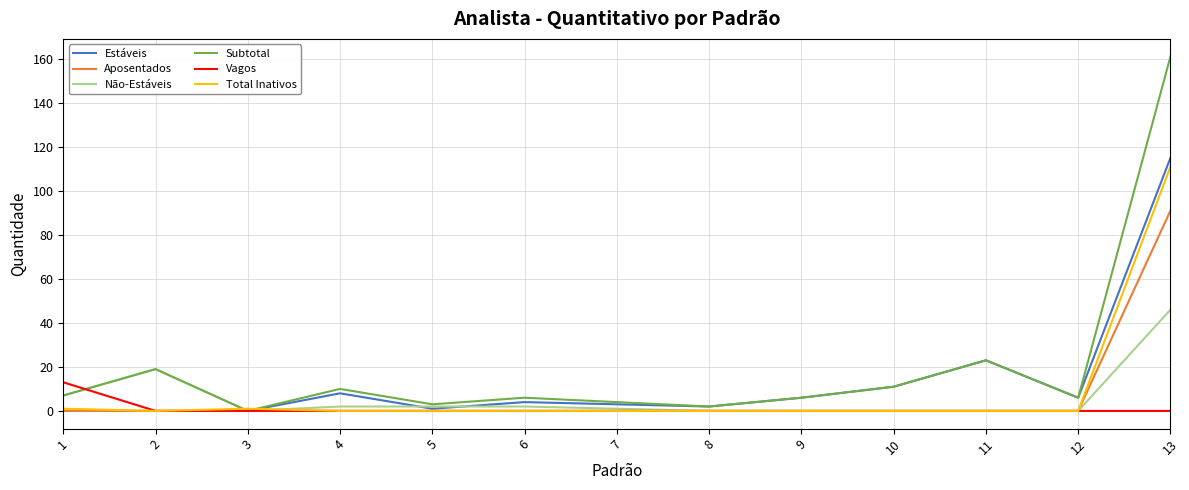

Is it true that Total Inativos equals 0 at 9?

True